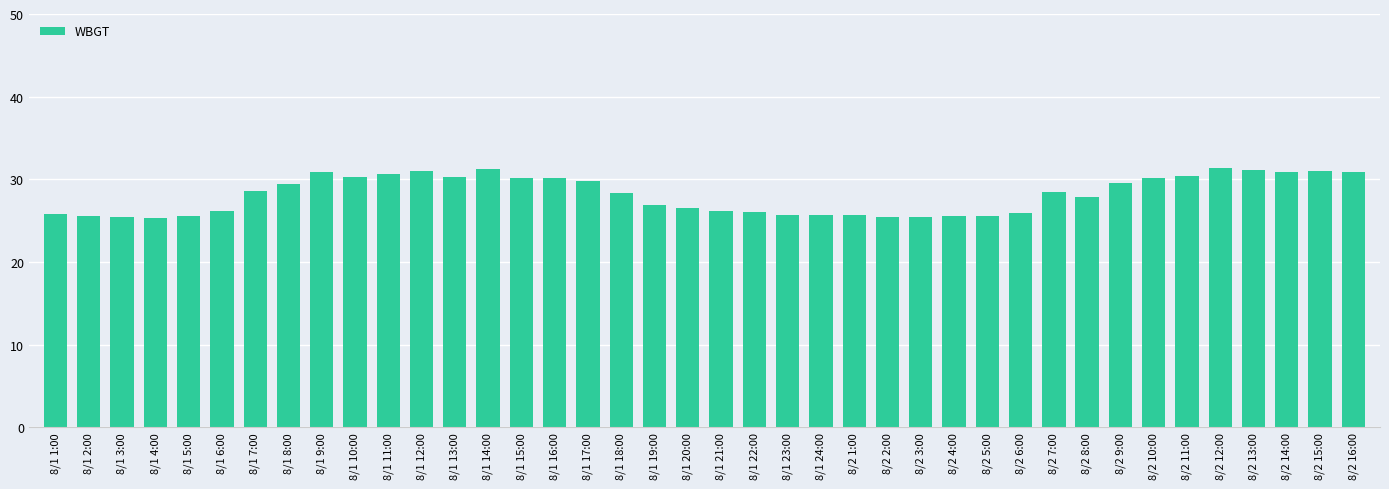

How many data points does each series have?

40